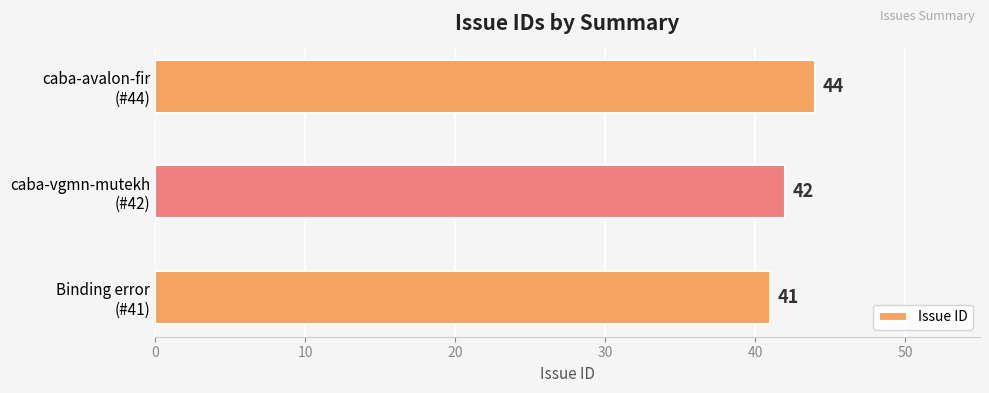

How many values are between 41 and 44?

3